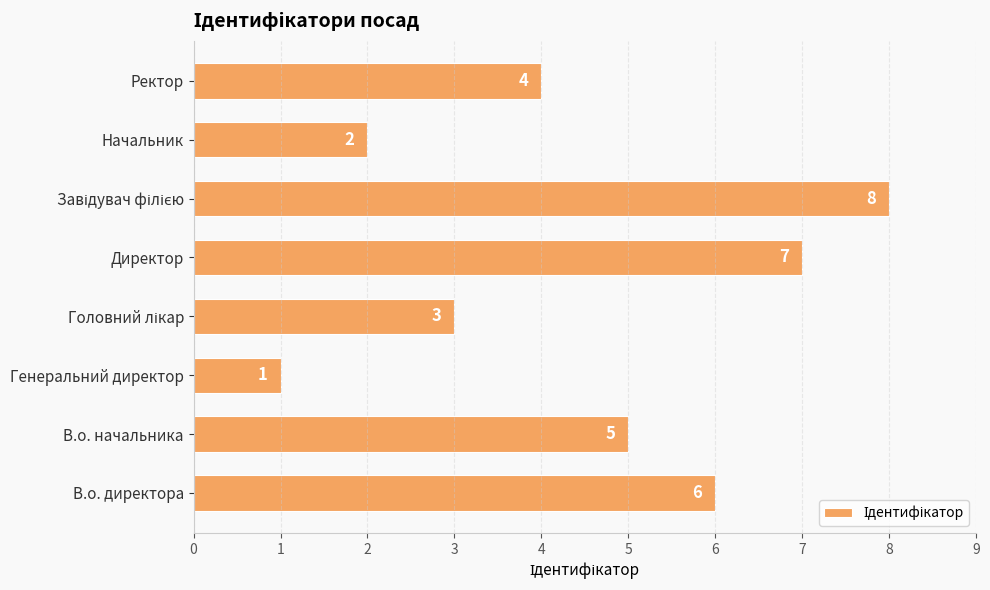

Reading bottom to top, what are all the values shown in this chart?

6	5	1	3	7	8	2	4